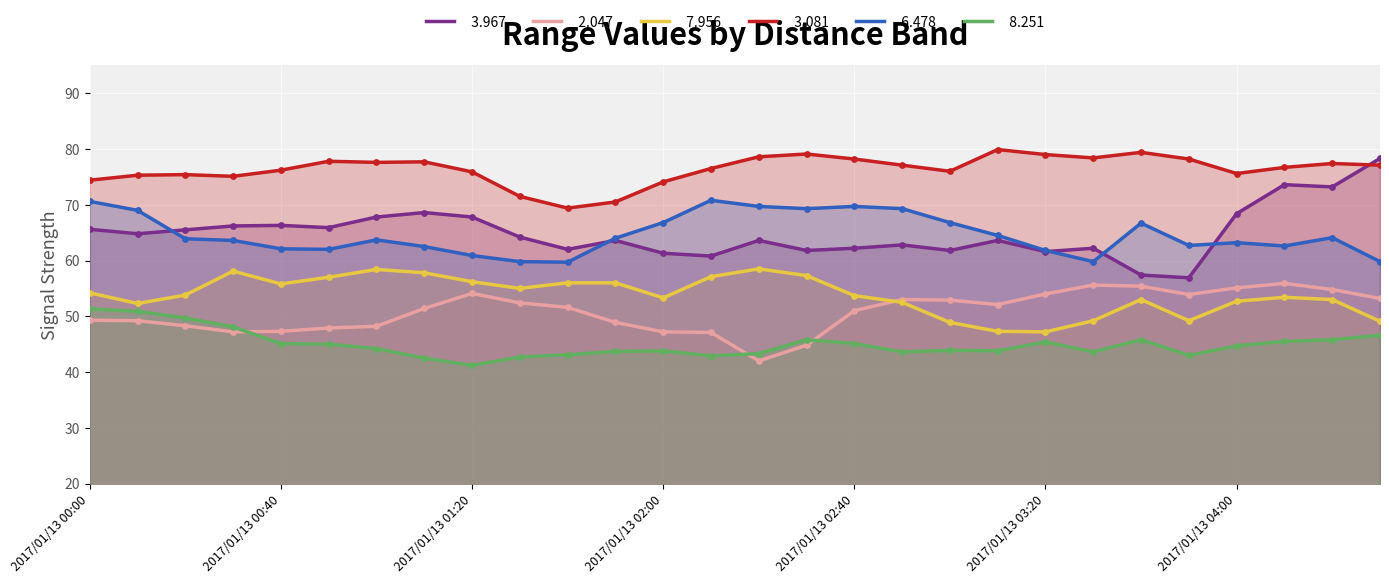

Is the value of   3.081 at 2017/01/13 02:00 greater than the value of   7.956 at 2017/01/13 00:30?

Yes